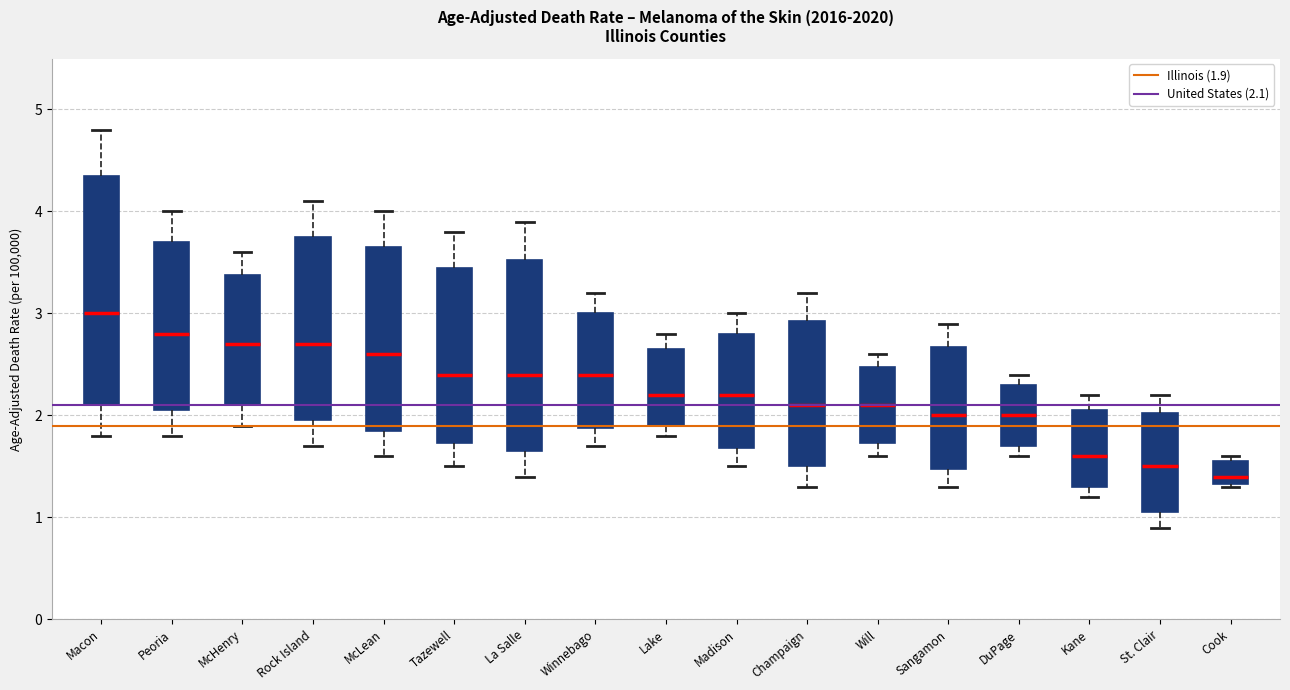

Comparing the boxes themselves (not the whiskers), which one is the tallest?

Macon